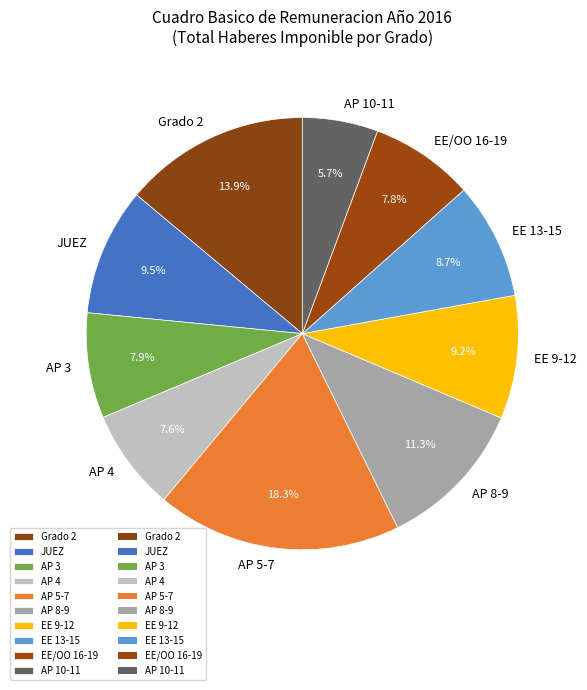

What is the ratio of the value at EE 13-15 to the value at AP 3?

1.1